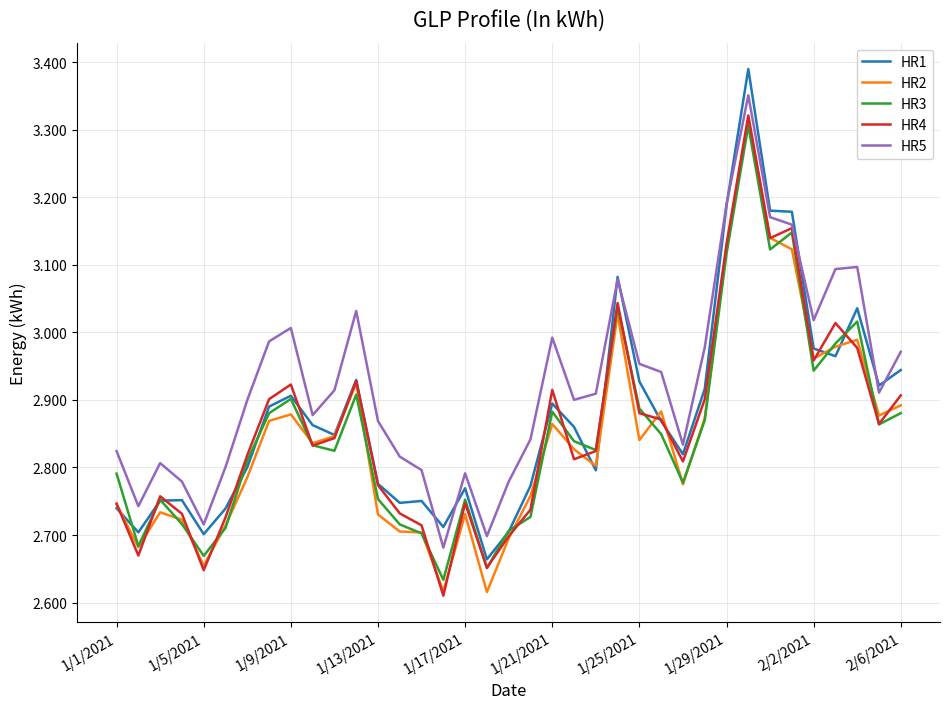

True or false: HR5 and HR2 intersect in this chart.

False